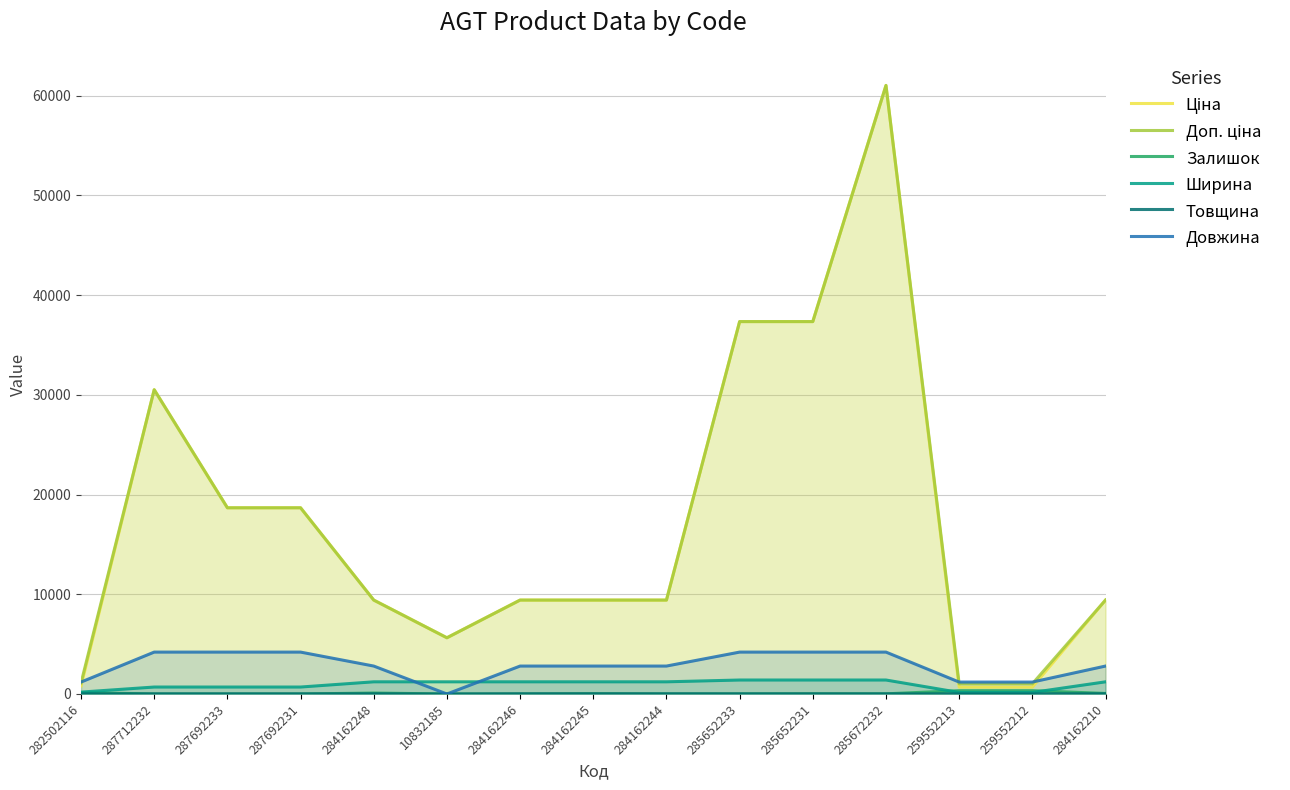

What are all the series names shown in the legend?

Ціна, Доп. ціна, Залишок, Ширина, Товщина, Довжина